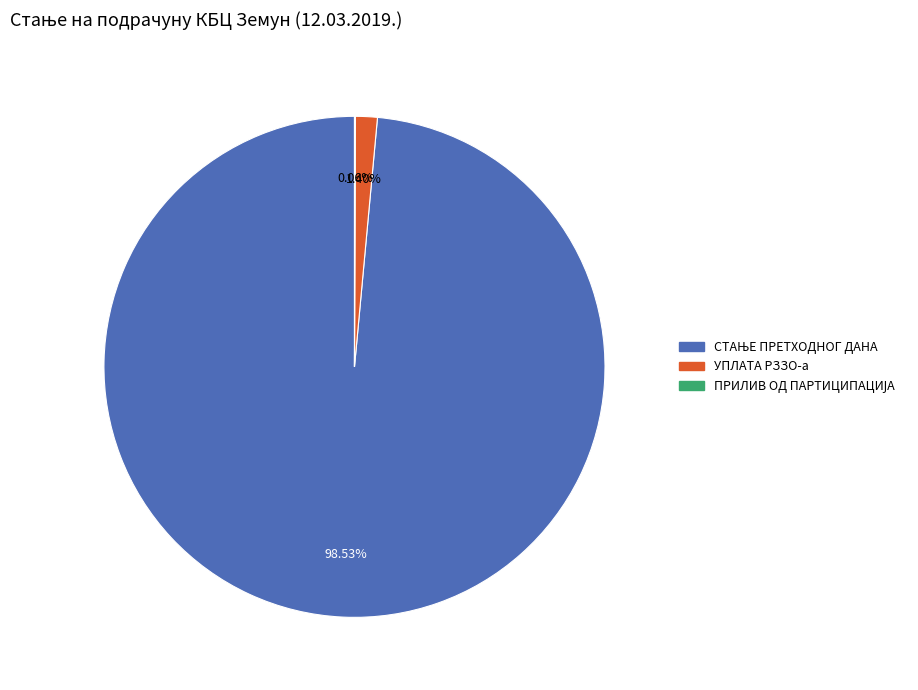

Is there a majority slice in this chart?

Yes